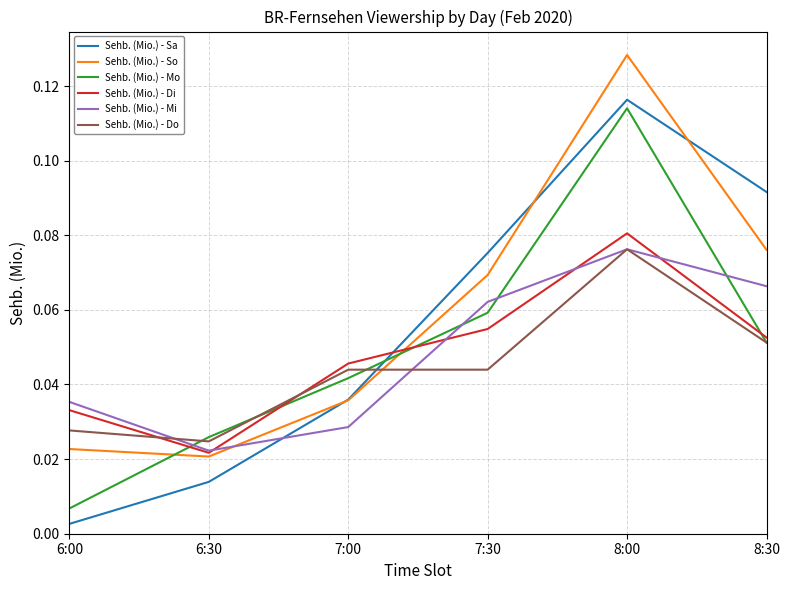

True or false: Sehb. (Mio.) - Mo has more than 0 interior local peaks.

True